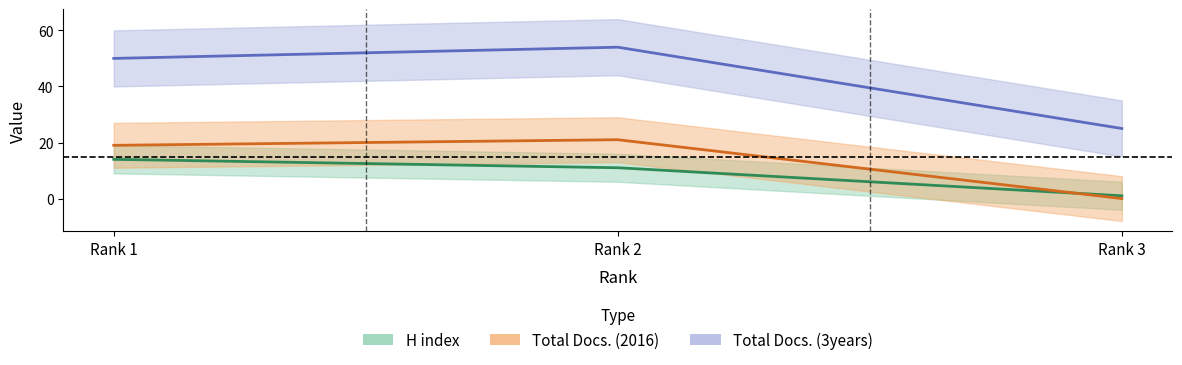

The Total Docs. (2016) series shows 21 at Rank 2. True or false?

True